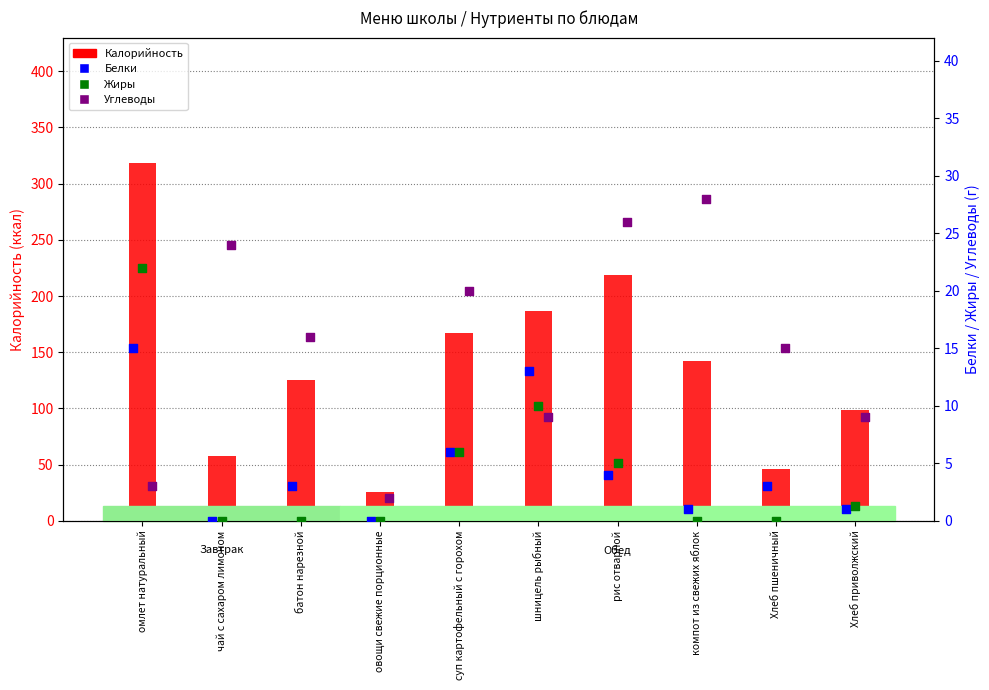

Which series contains the lowest Y value?

Белки